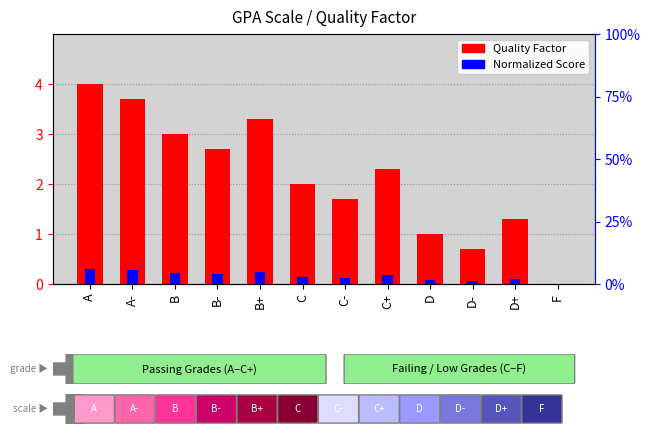

At how many categories does at least one series exceed 0?

11